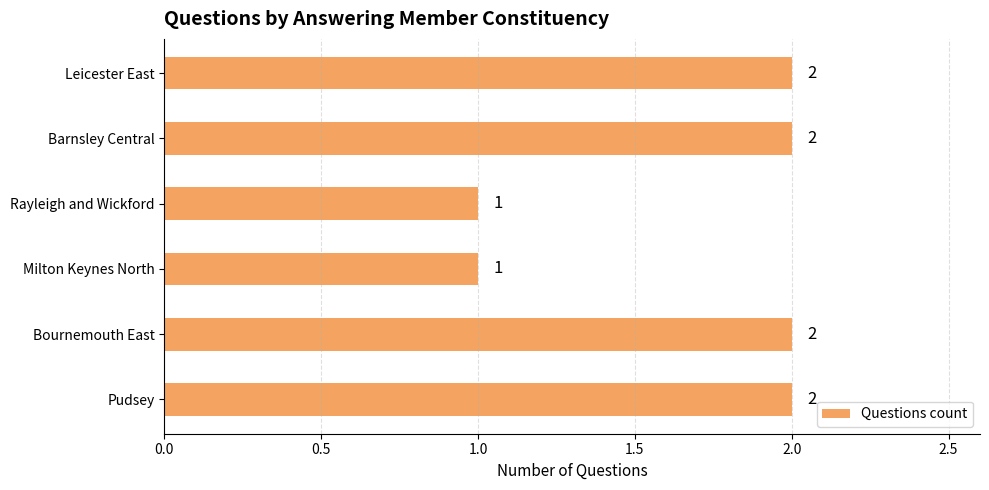

How many data points does each series have?

6